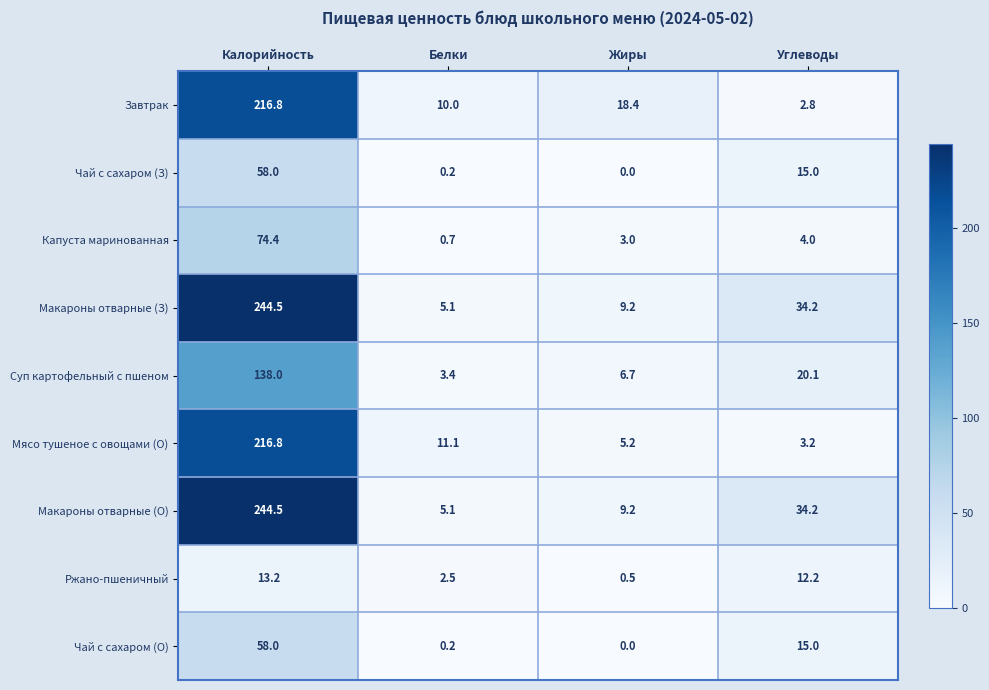

List the labels in order of Макароны отварные (О) value, smallest first.

Белки, Жиры, Углеводы, Калорийность